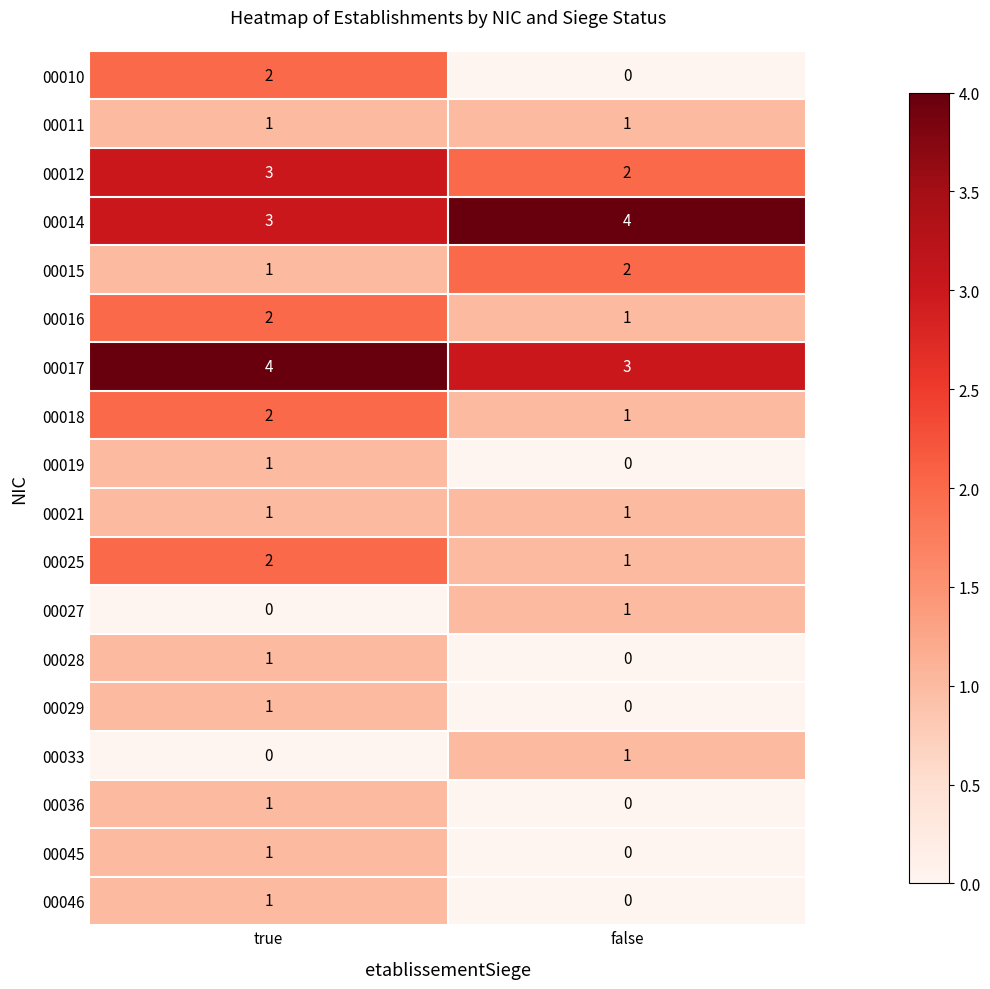

Where is 00018 nearest to the value 1?

false